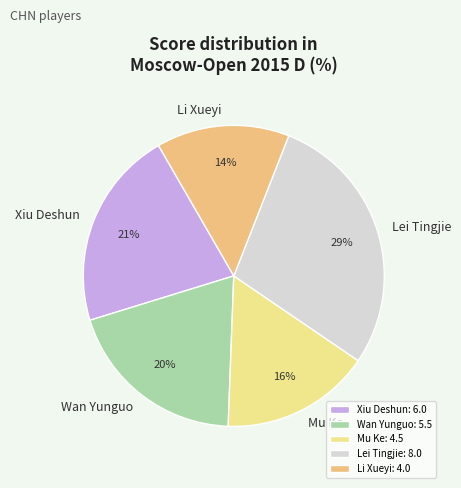

To the nearest percent, what is the combined percentage of Li Xueyi and Wan Yunguo?

34%